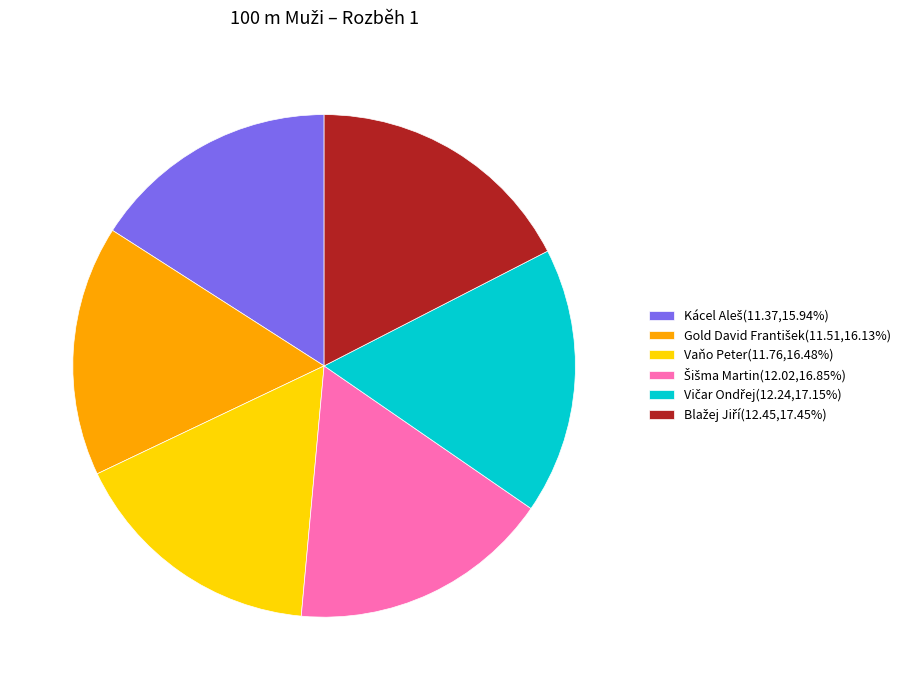

Does any single category account for the majority?

No